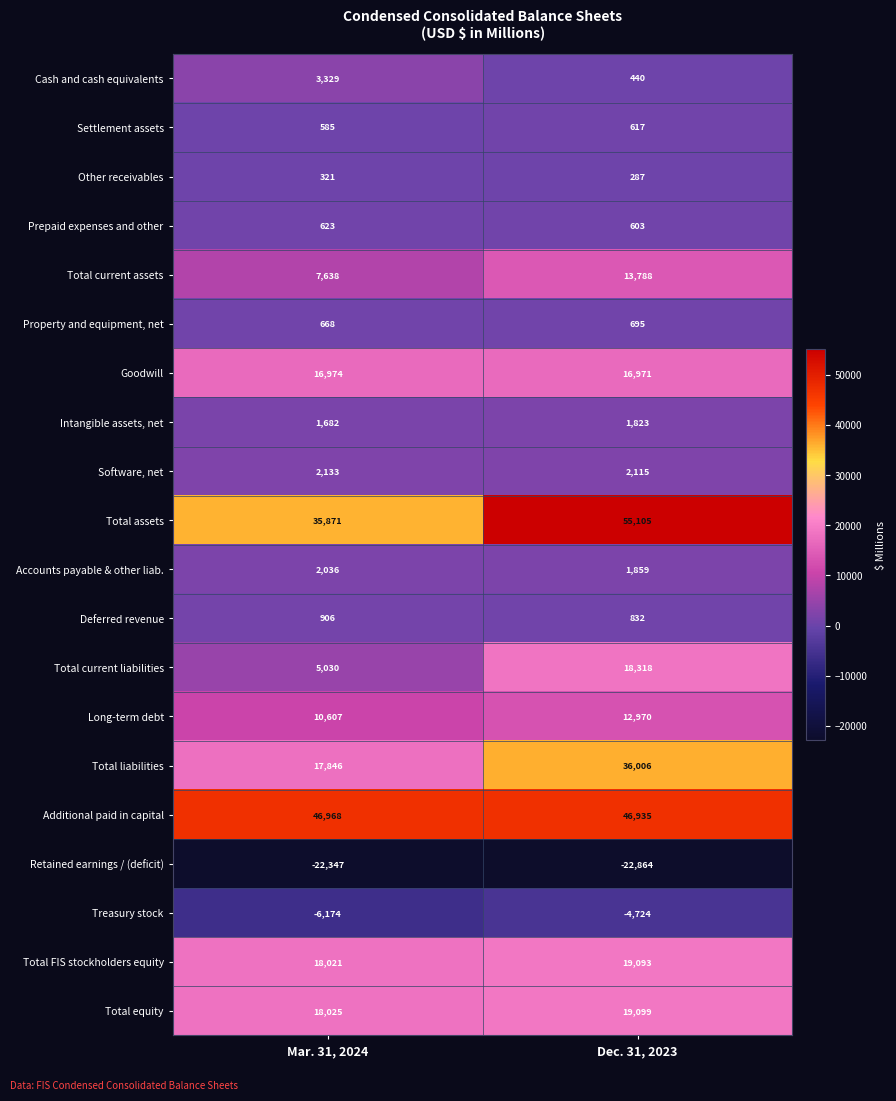

What is the sum of the Prepaid expenses and other values at Dec. 31, 2023 and Mar. 31, 2024?

1226